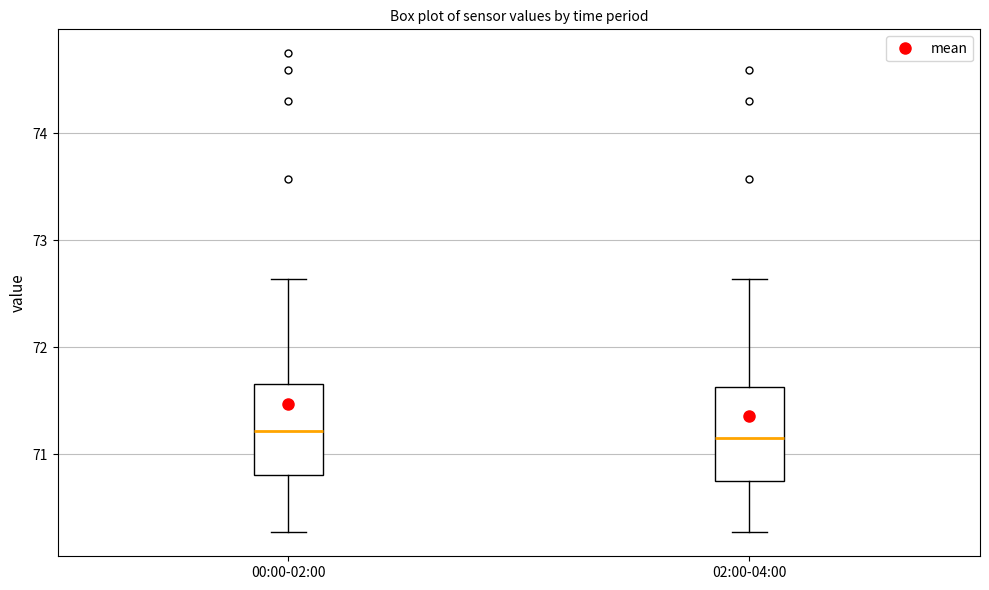

Where does the lower whisker of the box for 00:00-02:00 end on the y-axis? The values are not printed on the chart, so give them approximately, as read against the axis.

70.3